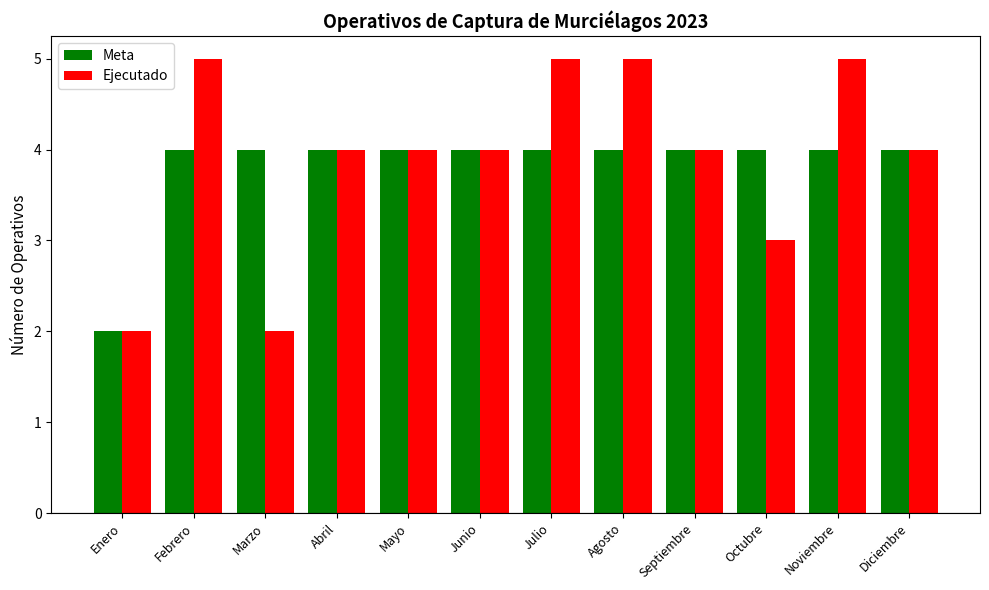

The Ejecutado series shows 5 at Agosto. True or false?

True